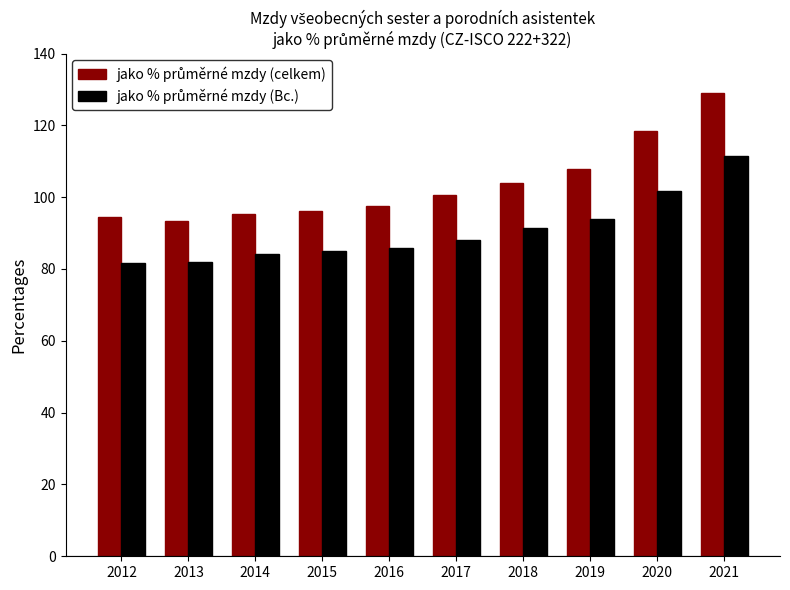

How many bars are there in total?

20